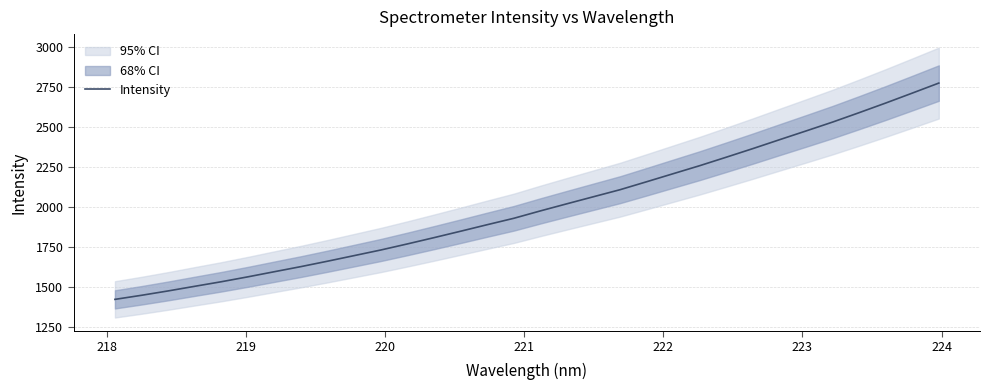

Does the chart have visible grid lines?

Yes